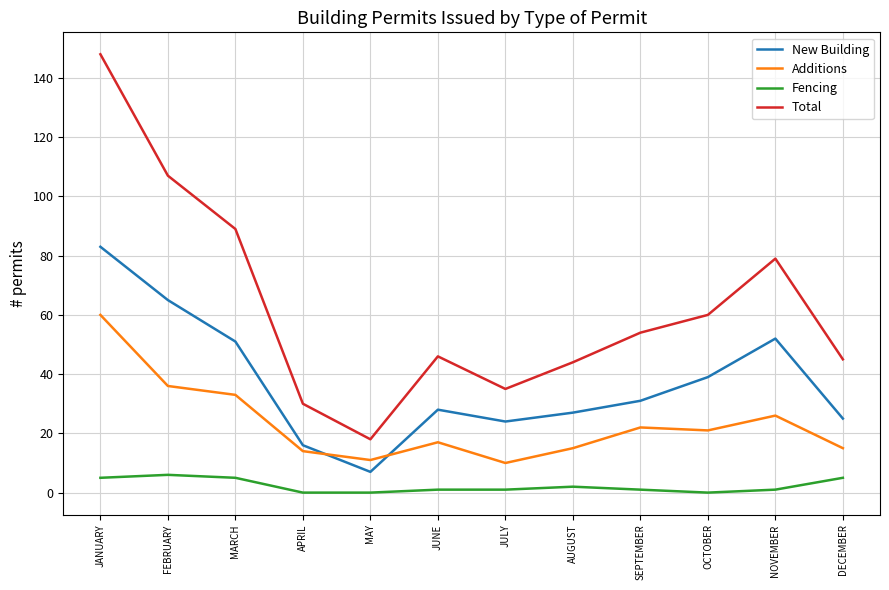

True or false: Fencing and Total intersect in this chart.

False